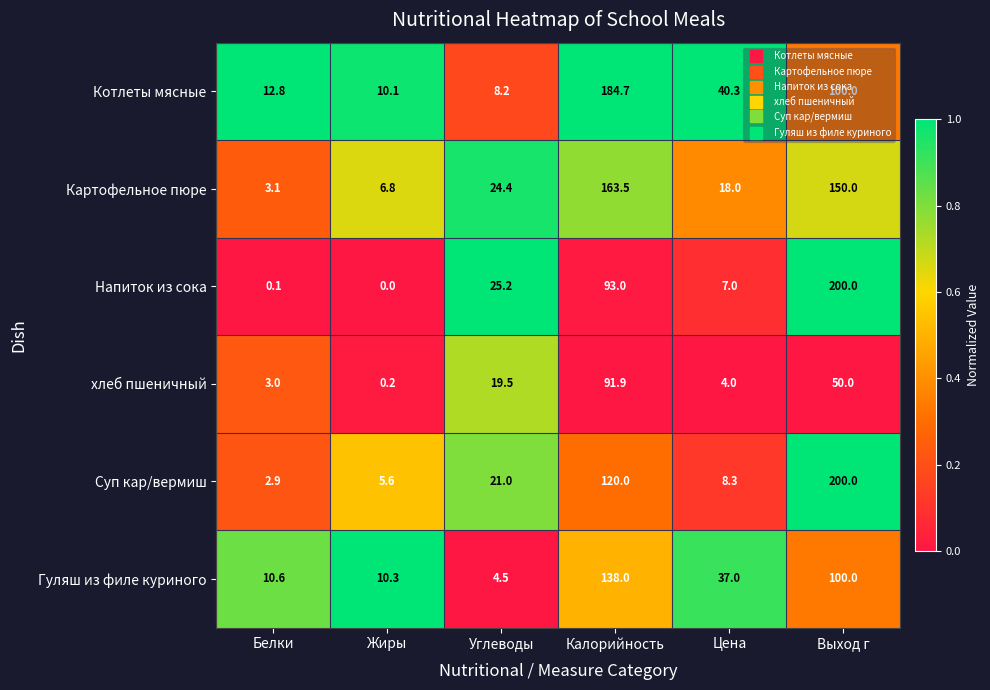

At Калорийность, list the series in order from largest to smallest.

Котлеты мясные, Картофельное пюре, Гуляш из филе куриного, Суп кар/вермиш, Напиток из сока, хлеб пшеничный